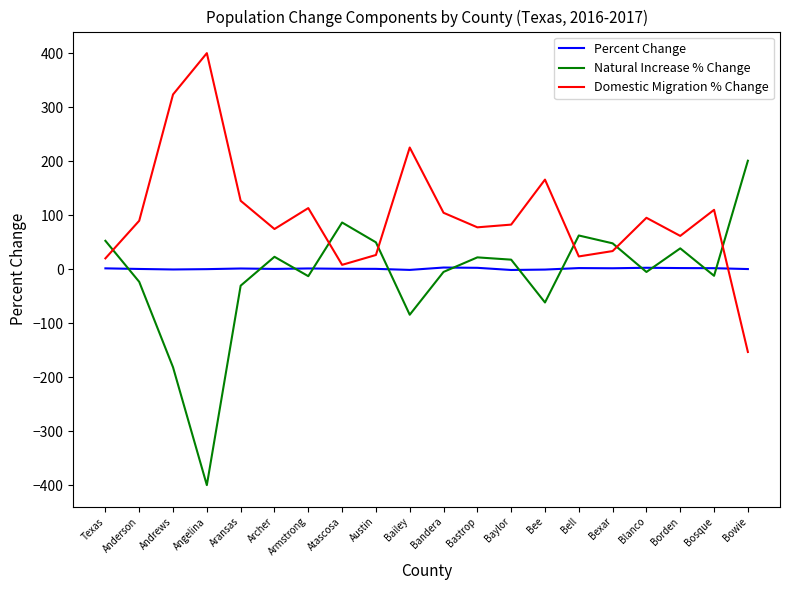

Which series has the widest spread of values?

Natural Increase % Change